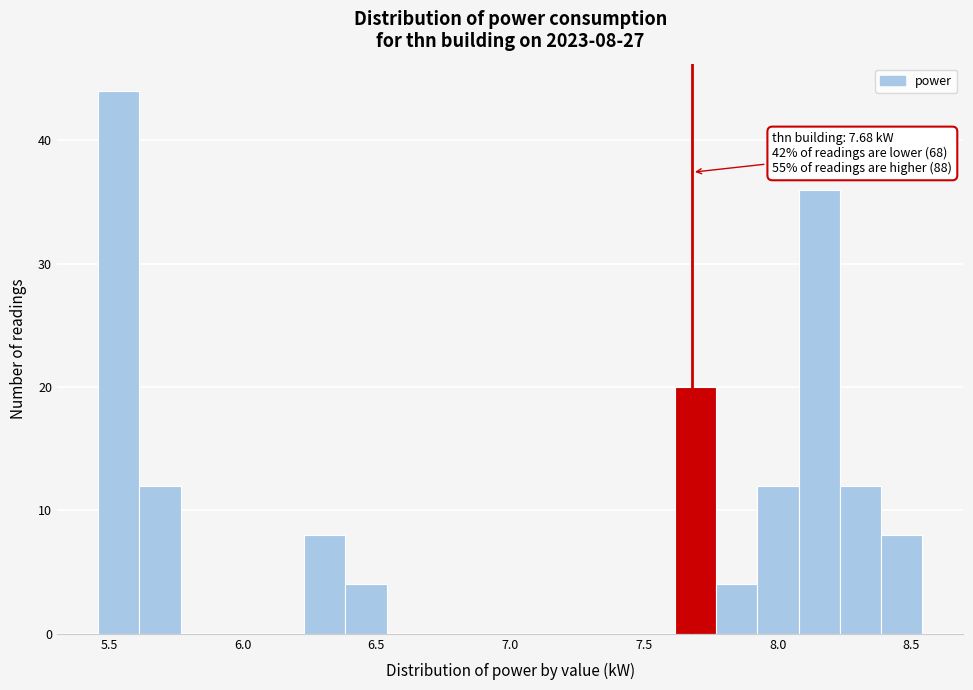

Read against the x-axis, roughly where is the centre of the tallest bar?

5.55